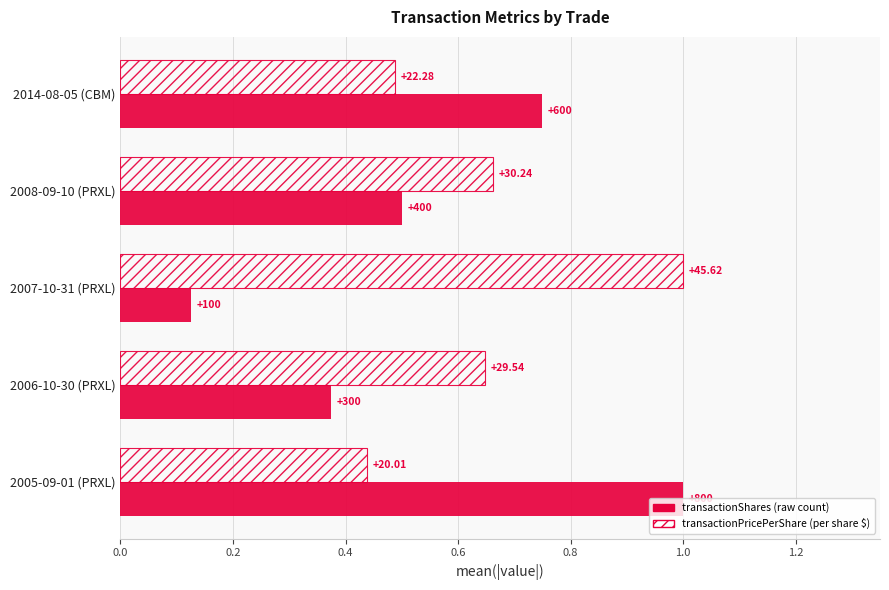

What is the value of the transactionPricePerShare bar at the 4th from the left?

0.6